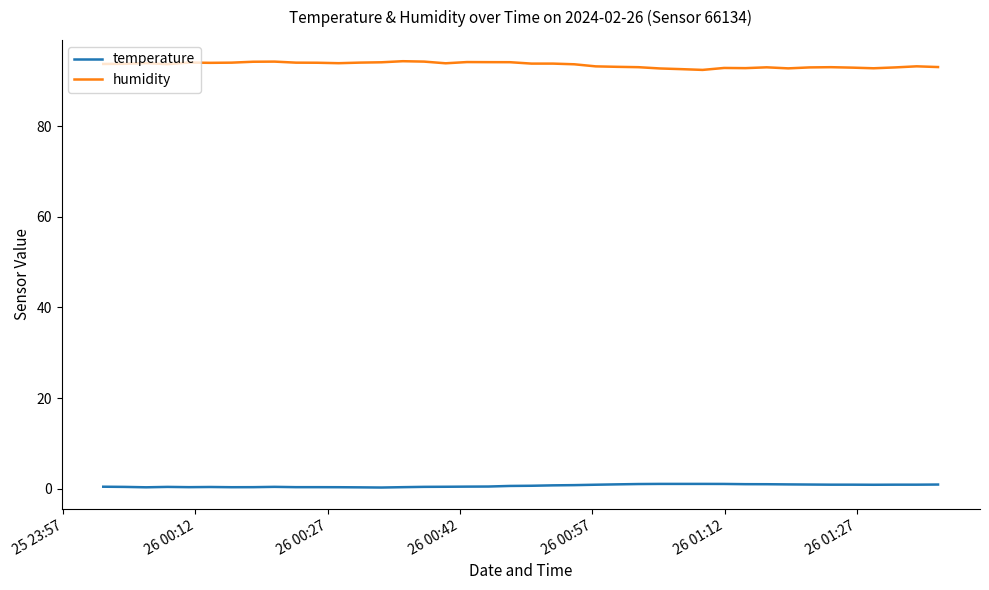

Which series has the largest total across all categories?

humidity